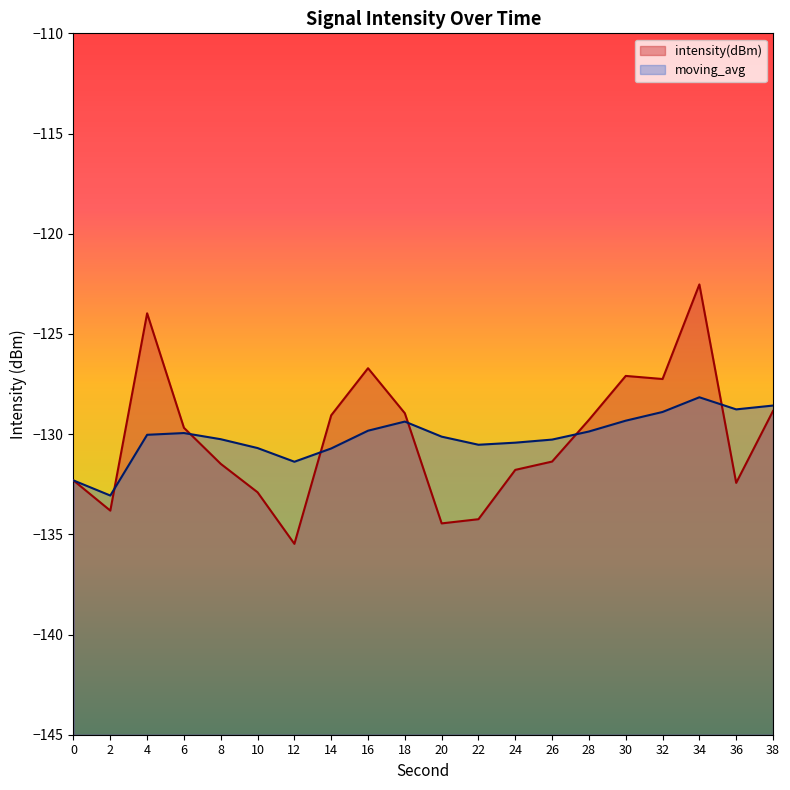

What is the value of the intensity(dBm) point at the 3rd from the left?

-124.0